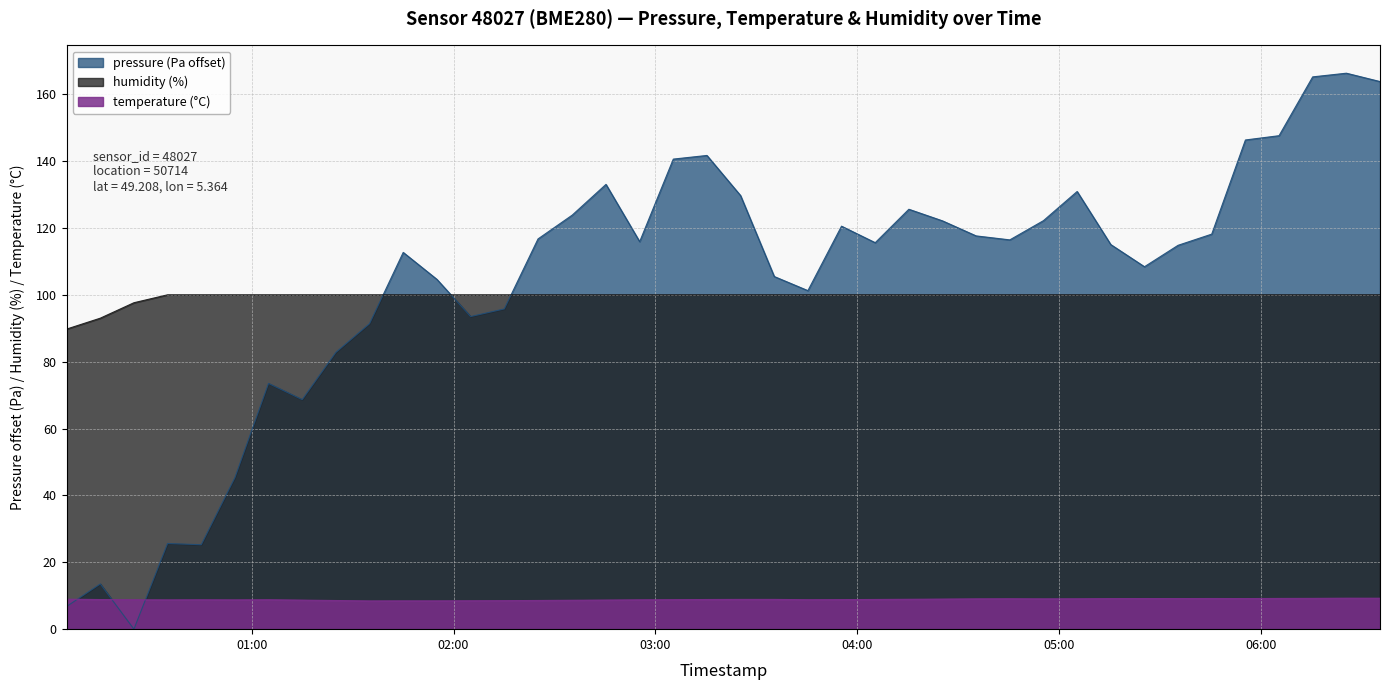

True or false: temperature has a value of 8.8 at 2023-12-28T03:55:21.

True